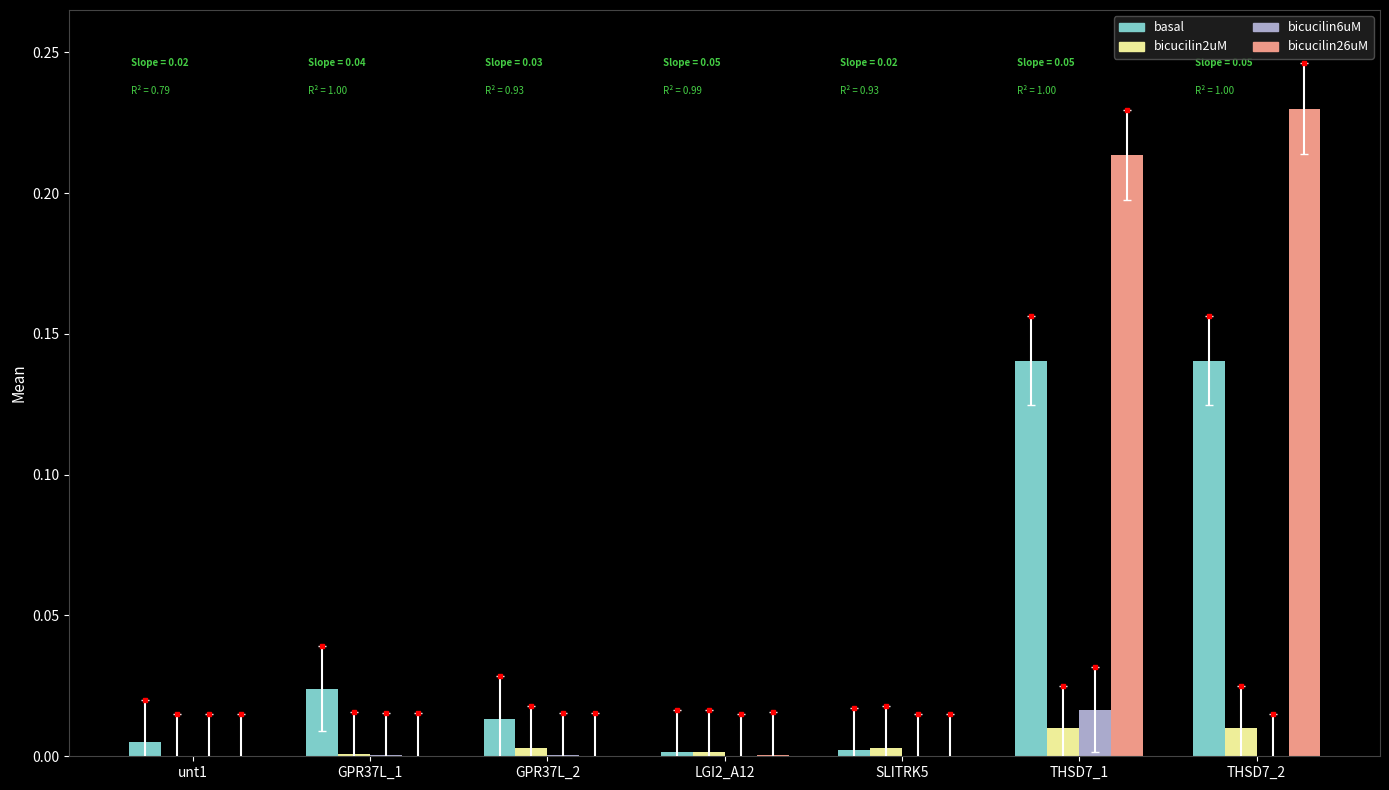

What are all the series names shown in the legend?

basal, bicucilin2uM, bicucilin6uM, bicucilin26uM